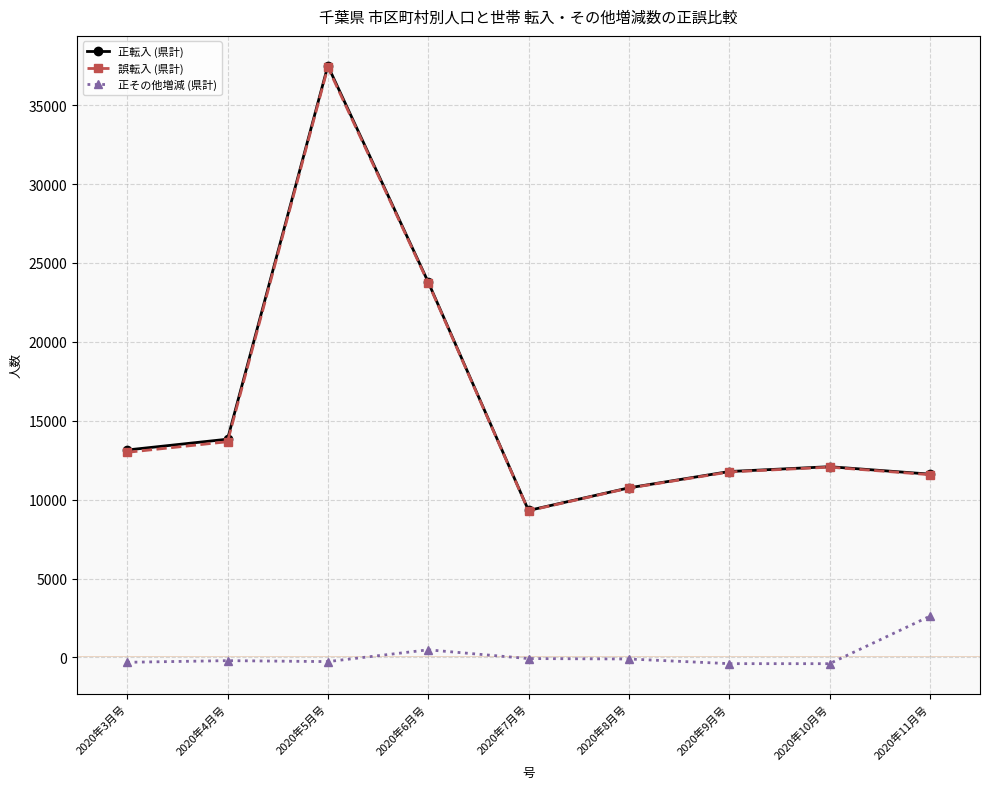

True or false: 誤転入 (県計) and 正転入 (県計) intersect in this chart.

False